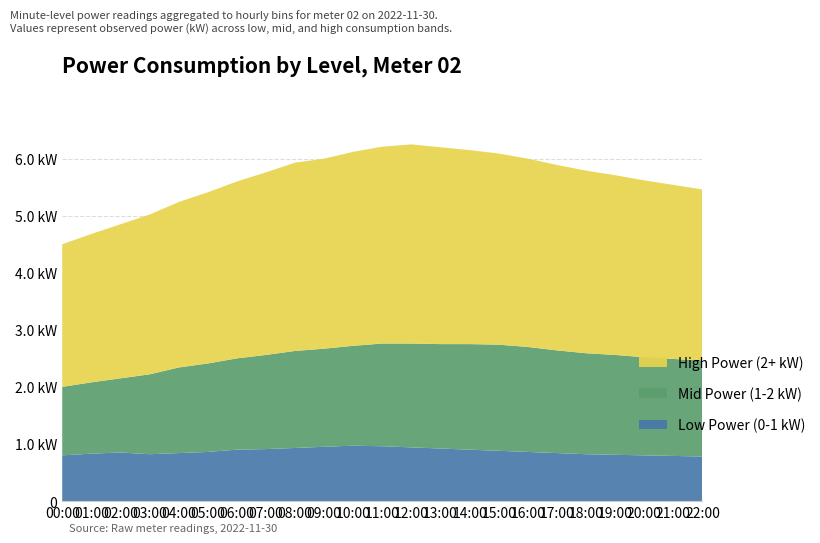

Reading left to right, list all the values displayed in this chart.

Low Power (0-1 kW): 0.8	0.8	0.8	0.8	0.8	0.9	0.9	0.9	0.9	0.9	1.0	1.0	0.9	0.9	0.9	0.9	0.9	0.8	0.8	0.8	0.8	0.8	0.8
Mid Power (1-2 kW): 1.2	1.2	1.3	1.4	1.5	1.6	1.6	1.6	1.7	1.7	1.8	1.8	1.8	1.8	1.9	1.9	1.8	1.8	1.8	1.8	1.7	1.7	1.7
High Power (2+ kW): 2.5	2.6	2.7	2.8	2.9	3.0	3.1	3.2	3.3	3.3	3.4	3.5	3.5	3.5	3.4	3.4	3.3	3.2	3.2	3.1	3.1	3.0	3.0